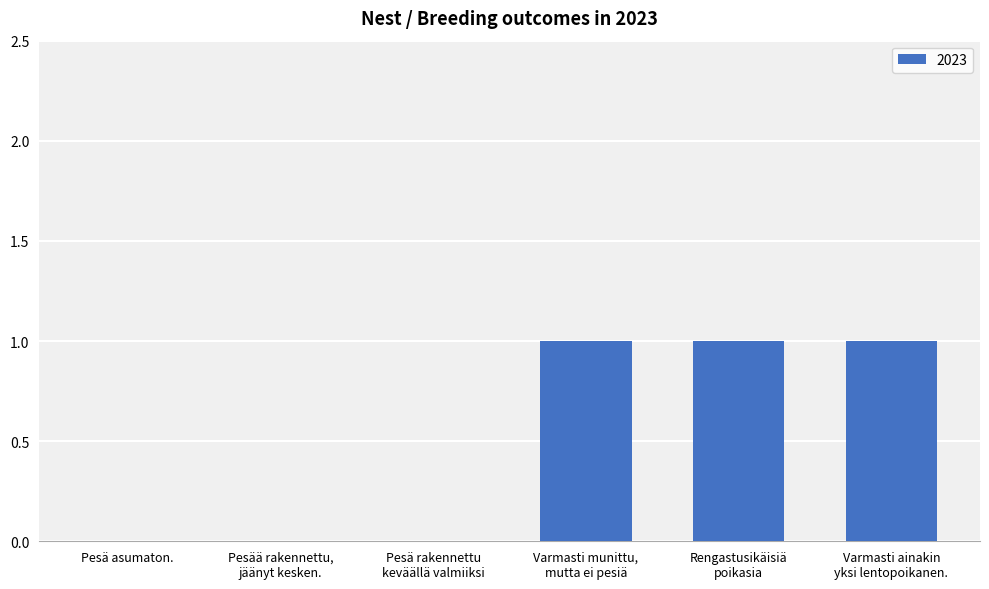

The chart shows a value of 0 at Pesä asumaton.. True or false?

True